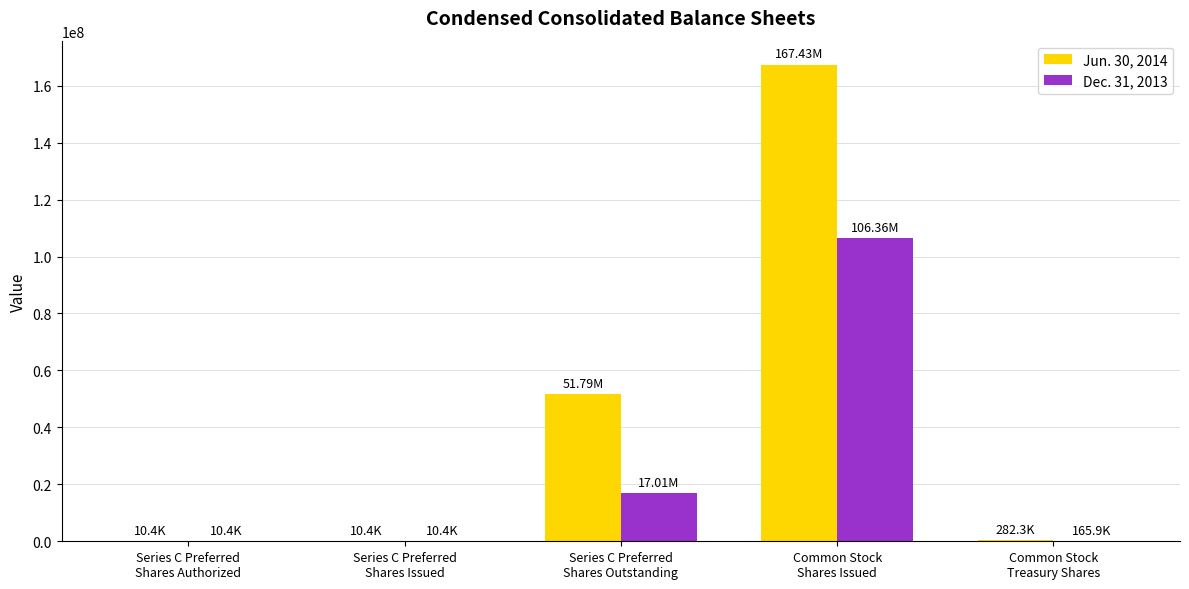

What are all the series names shown in the legend?

Jun. 30, 2014, Dec. 31, 2013